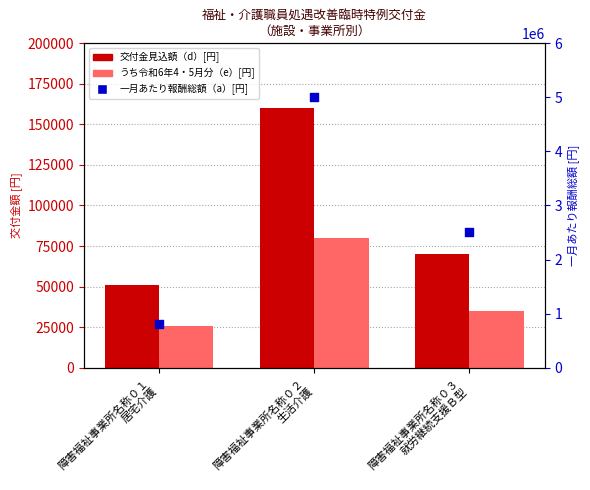

At which category is the sum across all series the highest?

障害福祉事業所名称０２
生活介護